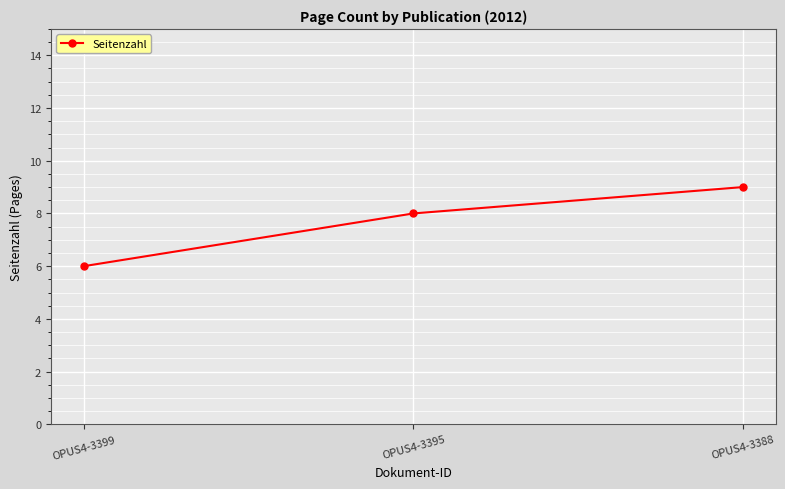

List the labels in order of value, largest first.

OPUS4-3388, OPUS4-3395, OPUS4-3399